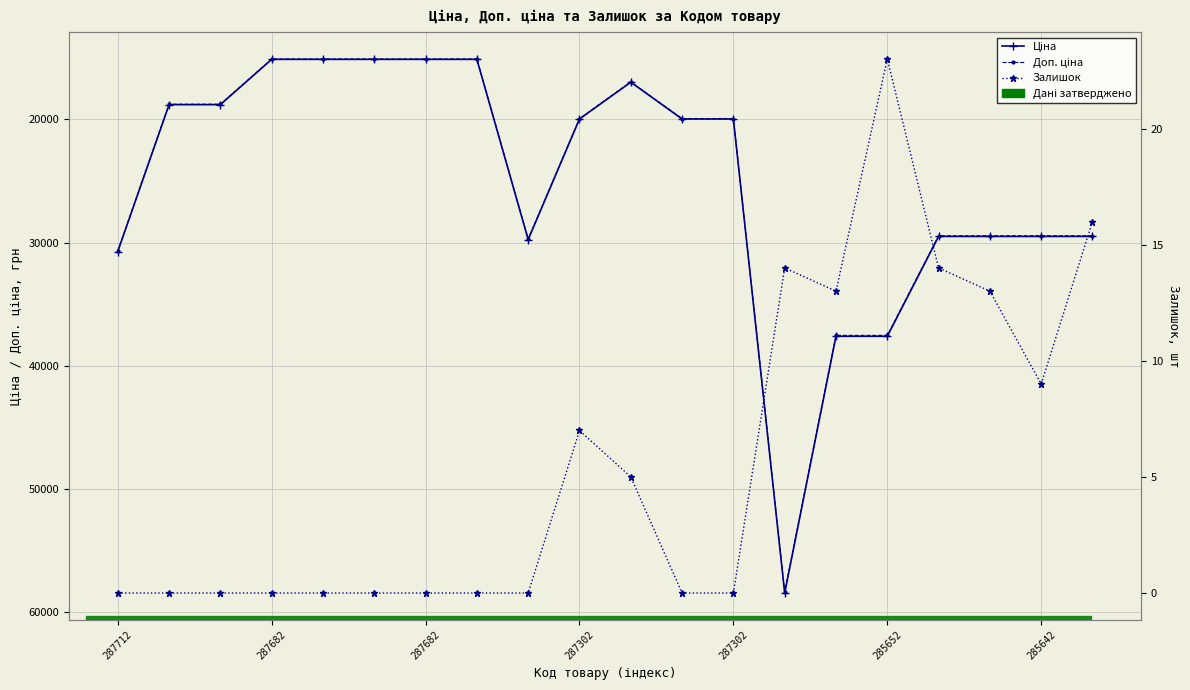

True or false: Ціна and Доп. ціна intersect in this chart.

False